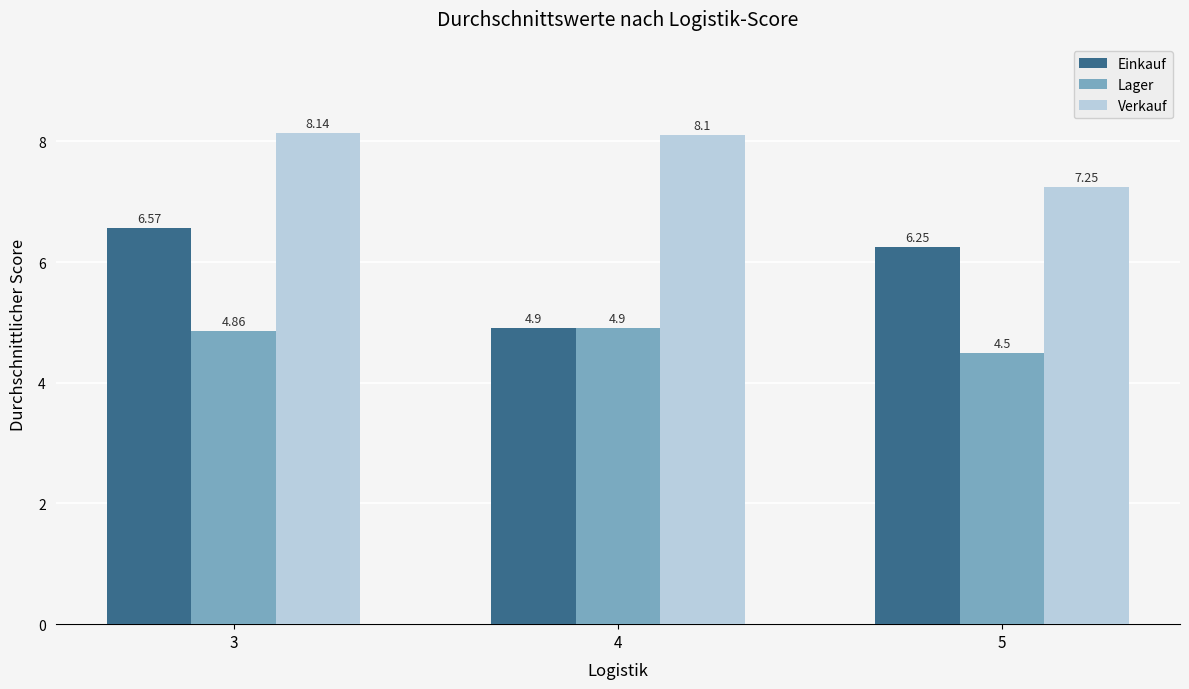

The value of Lager at 3 is 4.9. True or false?

True